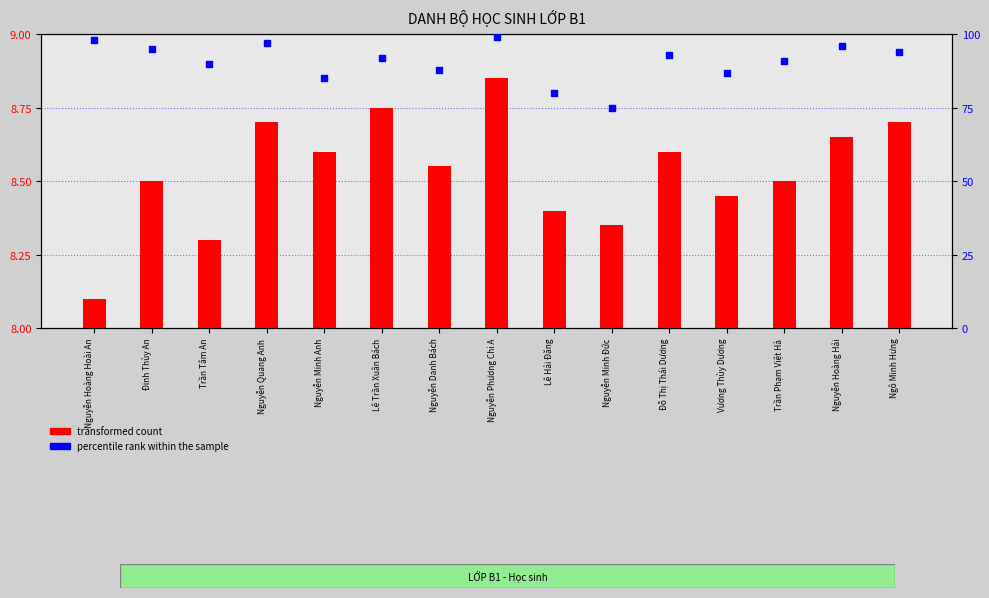

Which series has the widest spread of Y values?

percentile rank within the sample